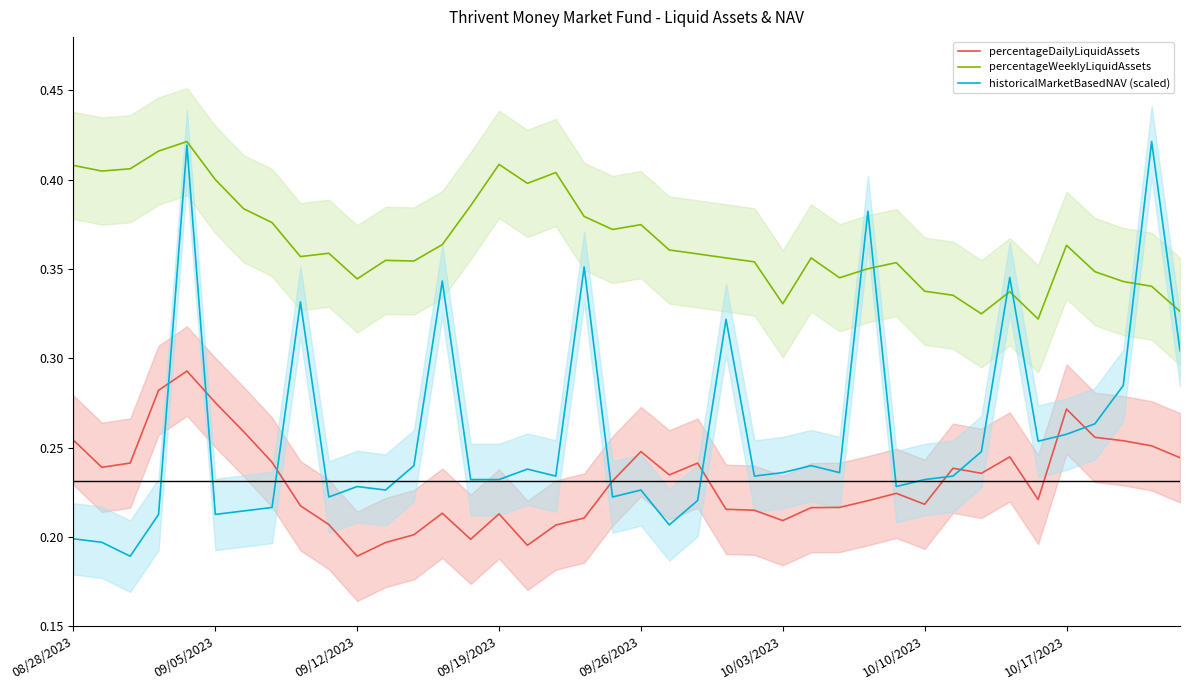

Which series has the largest total across all categories?

percentageWeeklyLiquidAssets